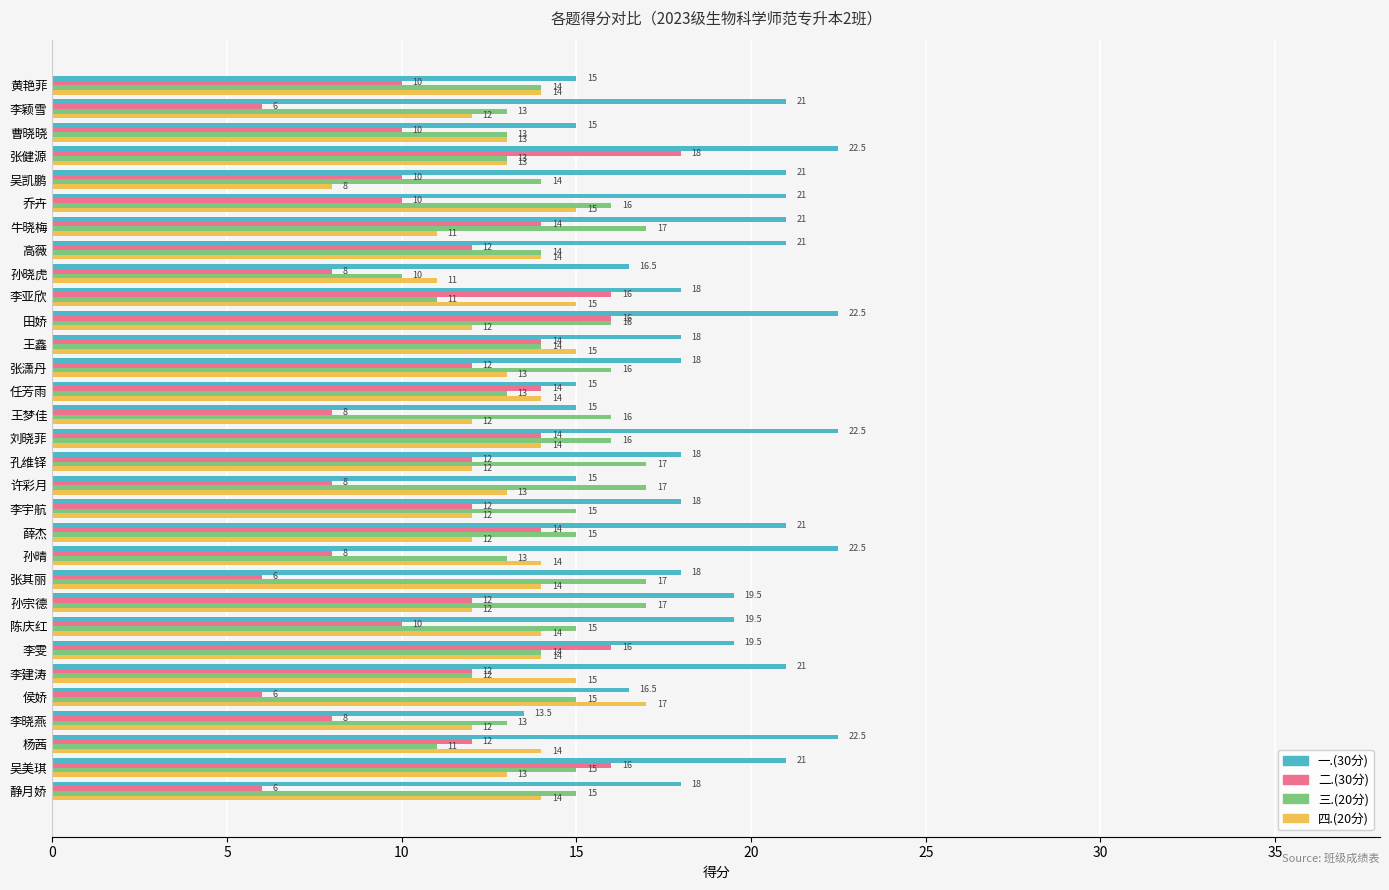

Which series has the widest spread of values?

二.(30分)